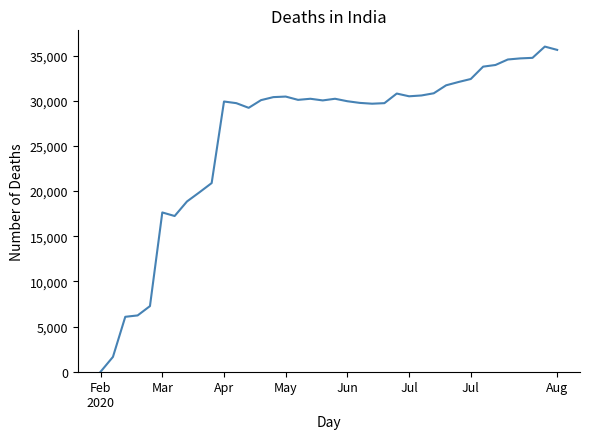

What is the difference between the maximum and minimum values?

36000.0